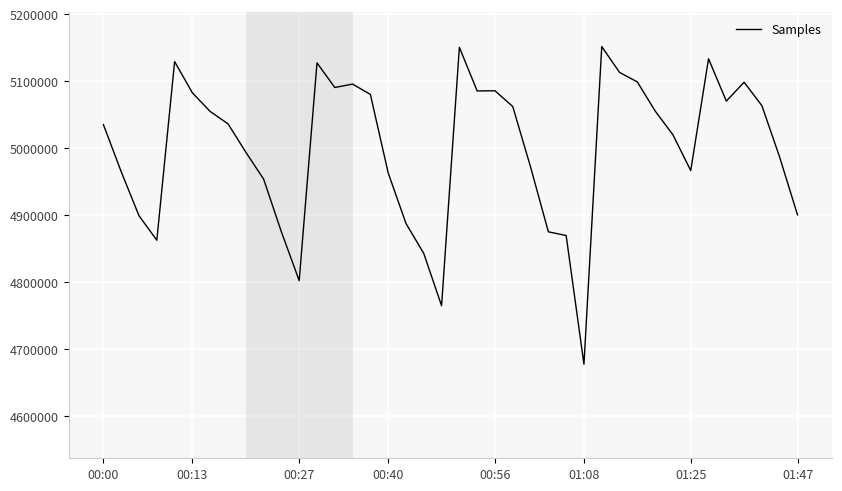

What is the smallest value displayed?

4677530